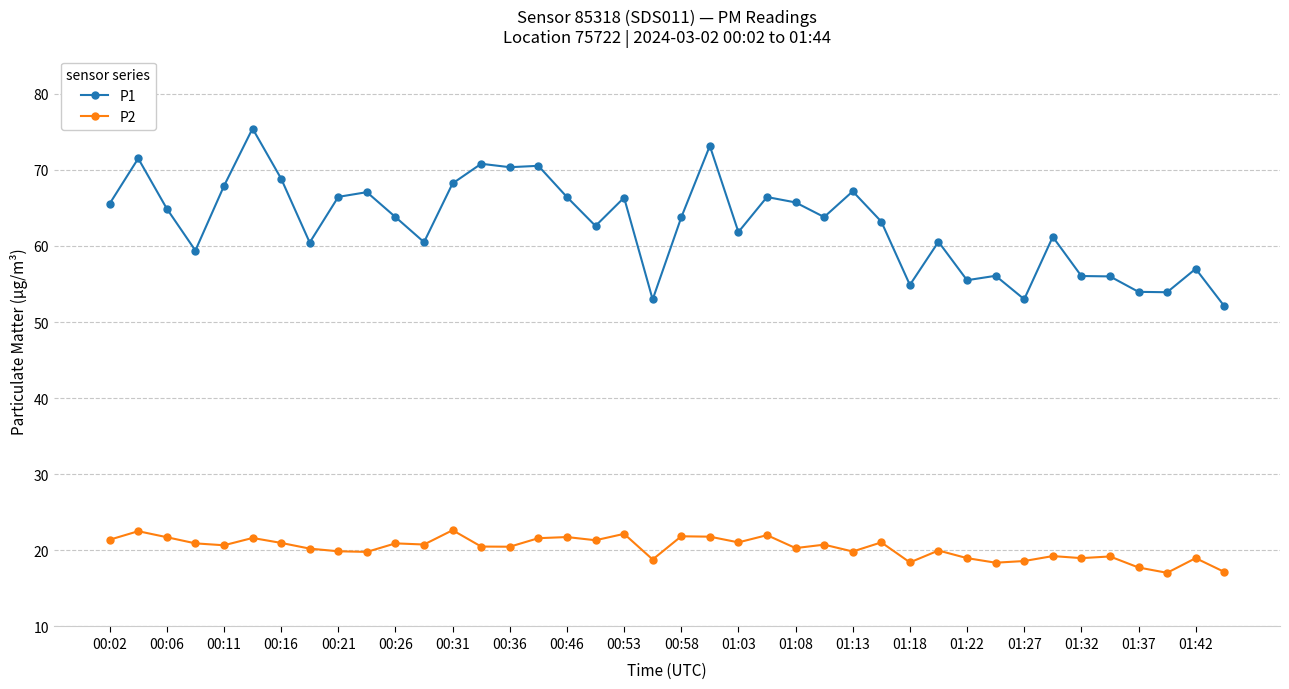

Which series has the largest total across all categories?

P1